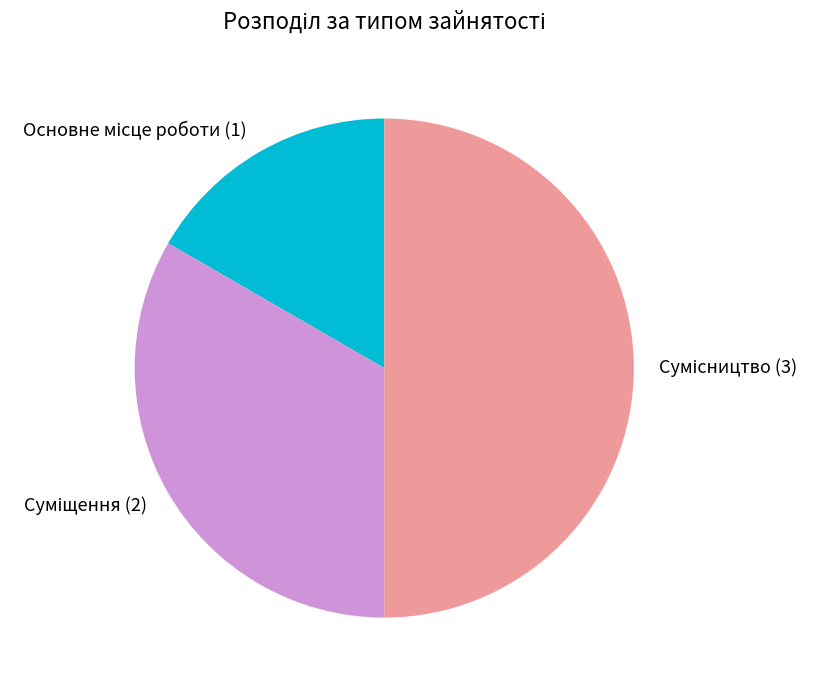

Which slice is the smallest?

Основне місце роботи